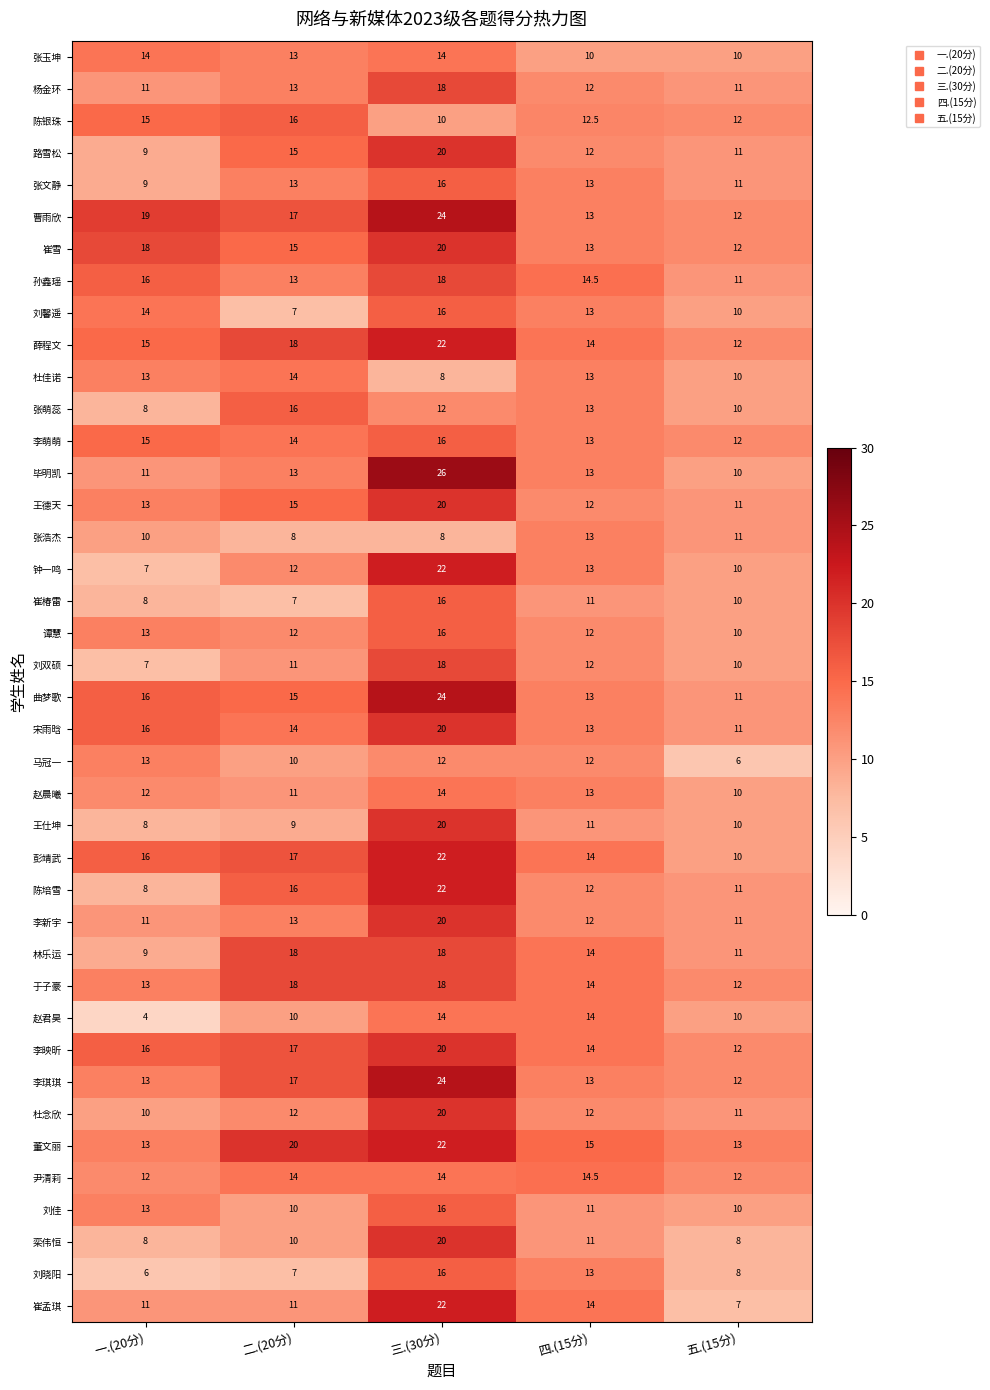

What is the maximum value shown in the chart?

26.0